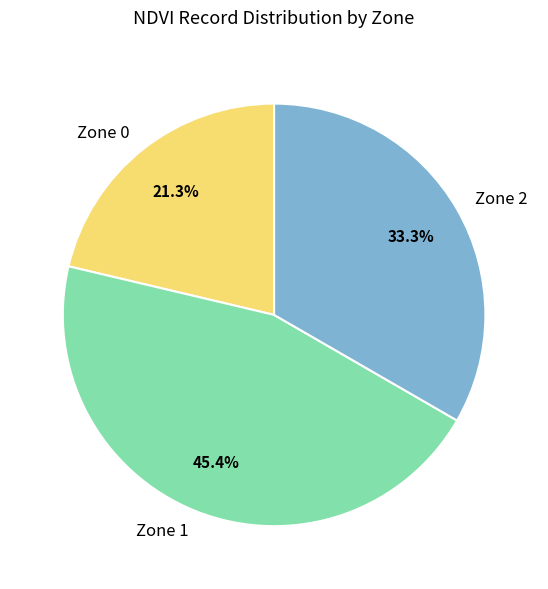

How much of the chart is everything except Zone 1?

54.6%